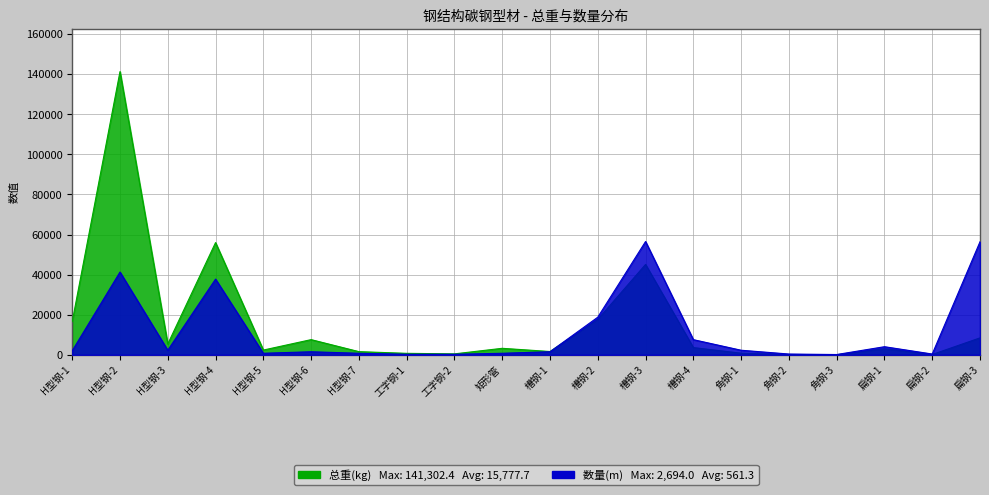

How many data points in 数量(m) are above 2014?

10